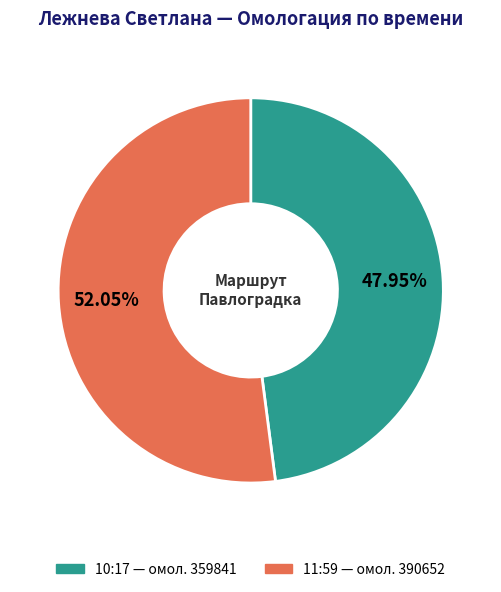

Is there a majority slice in this chart?

Yes